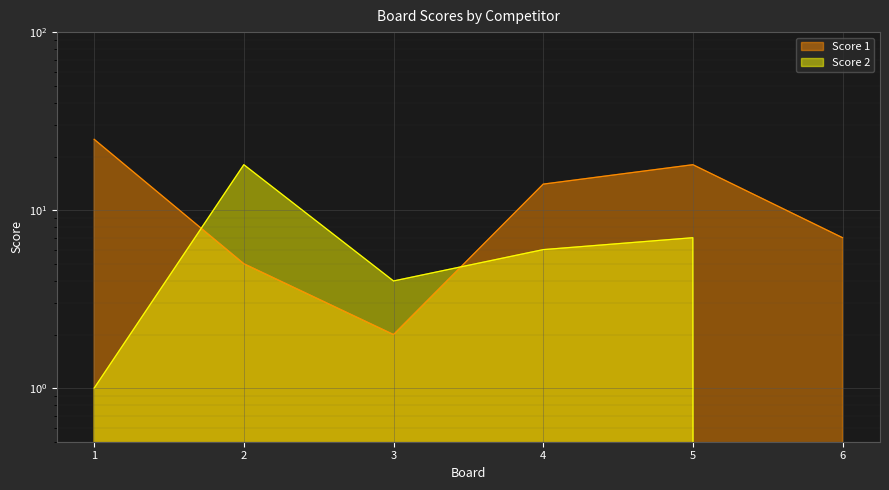

Between which two adjacent categories do Score 2 and Score 1 first intersect?

1 and 2